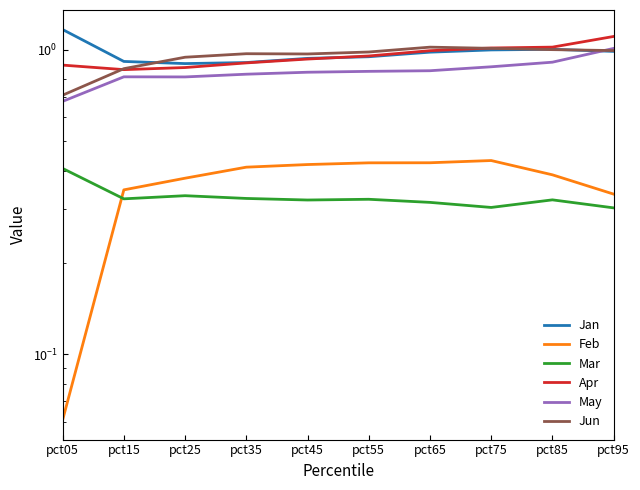

What is the average value of the Apr series?

1.0